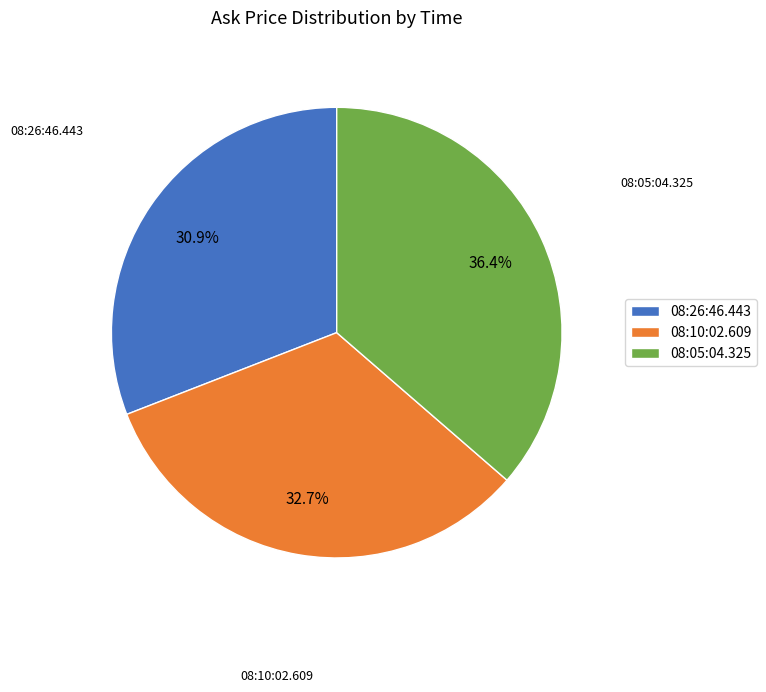

Does 08:26:46.443 represent more than half of the total?

No